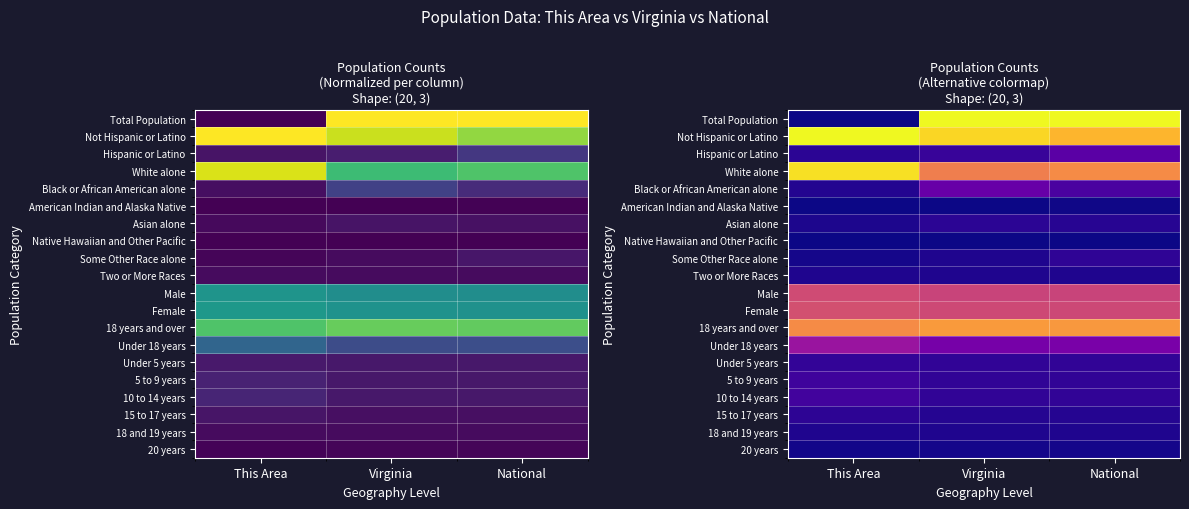

What is the spread (max minus min) of values at National?

1.0